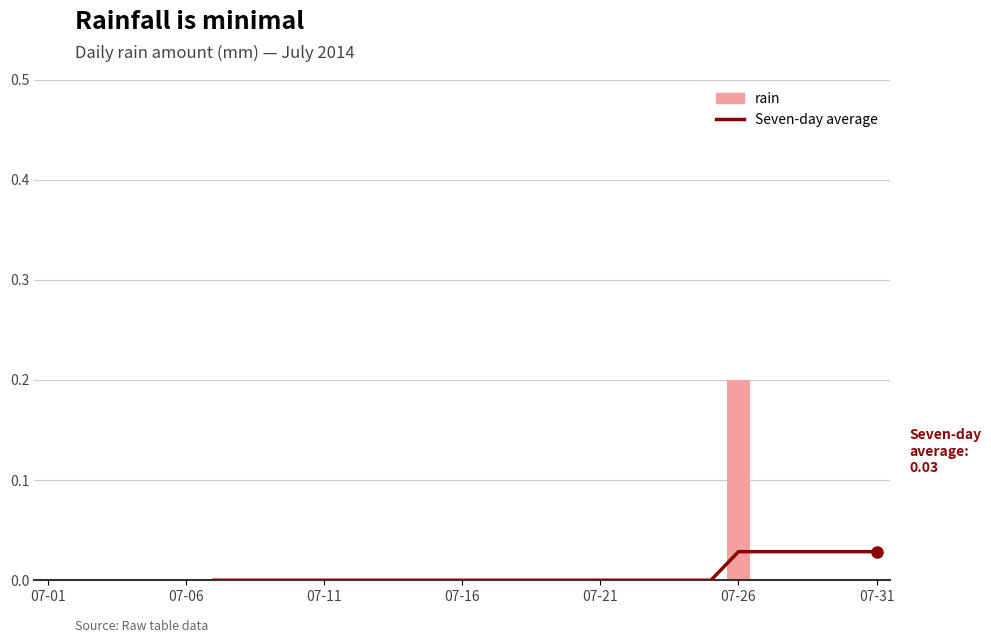

Which category has the highest value in the rain series?

07-26